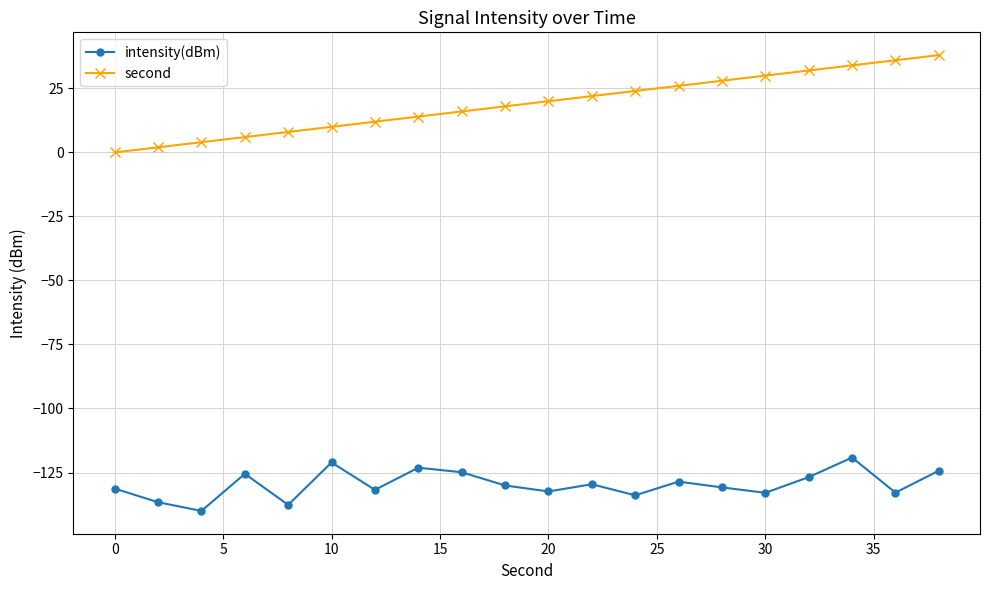

True or false: second has more than 1 interior local peaks.

False